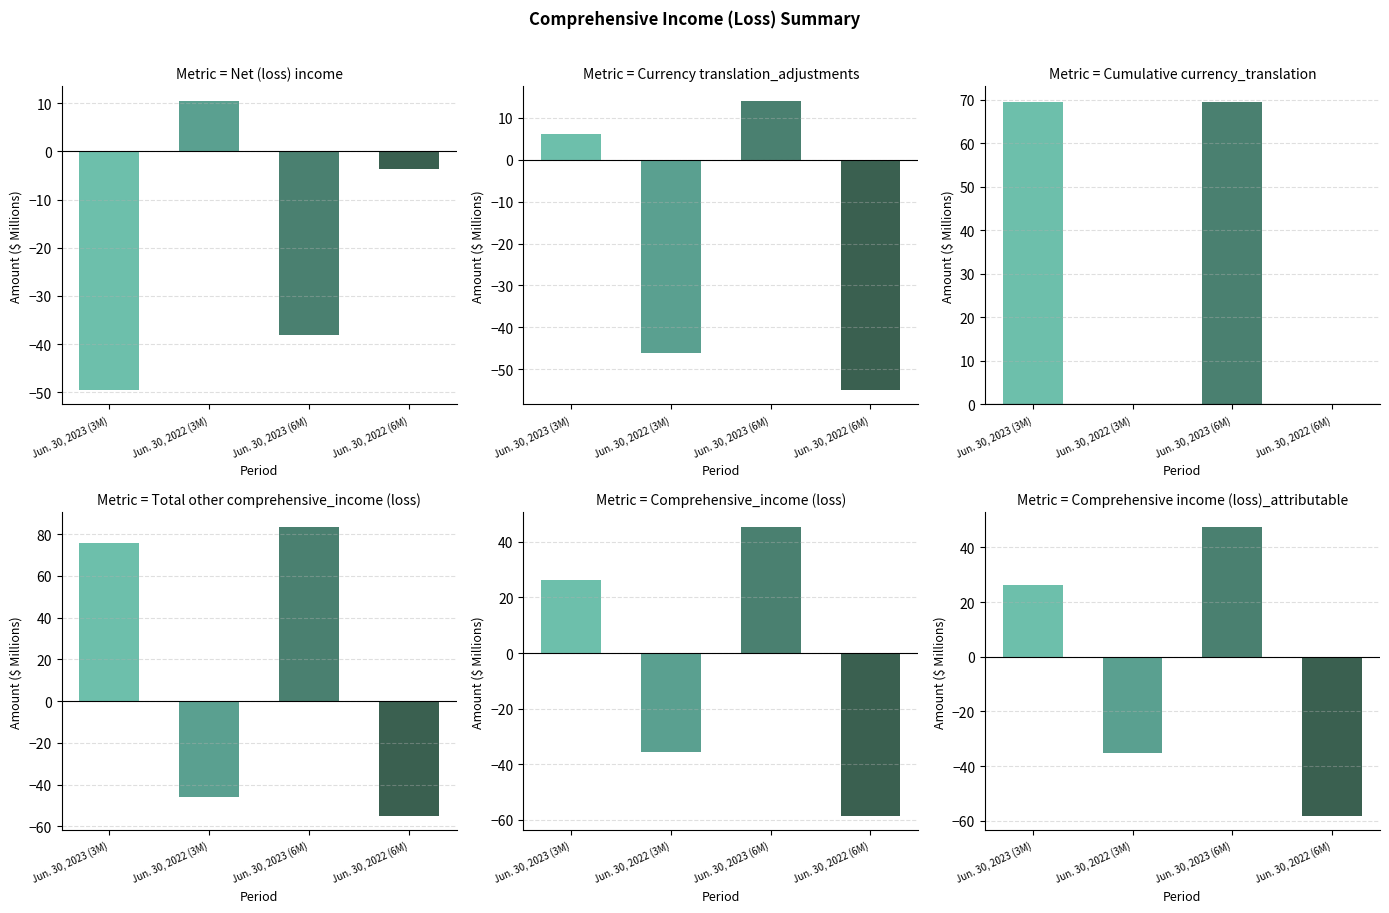

Reading right to left, list all the values displayed in this chart.

Jun. 30, 2023 (3M): 26.2	26.2	75.7	69.6	6.1	-49.5
Jun. 30, 2022 (3M): -35.4	-35.5	-46.0	0.0	-46.0	10.5
Jun. 30, 2023 (6M): 47.6	45.4	83.6	69.6	14.0	-38.2
Jun. 30, 2022 (6M): -58.2	-58.5	-54.9	0.0	-54.9	-3.6